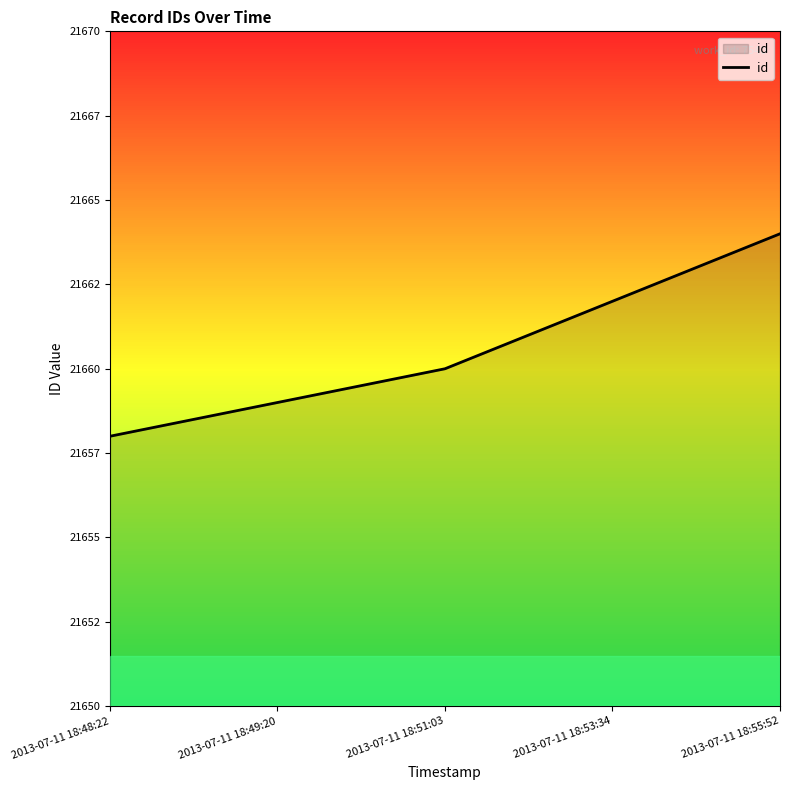

Approximately how many times larger is the value at 2013-07-11 18:51:03 compared to 2013-07-11 18:53:34?

1.0